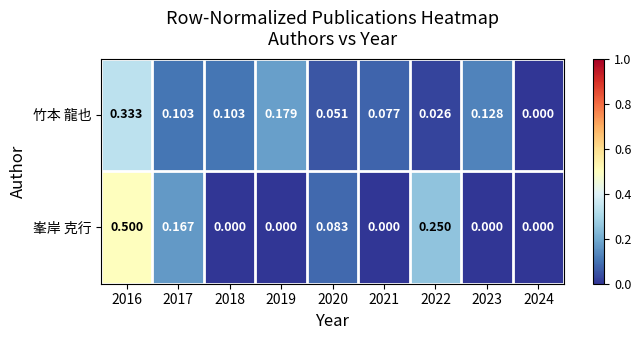

Rank the series by their maximum value, from lowest to highest.

竹本 龍也, 峯岸 克行